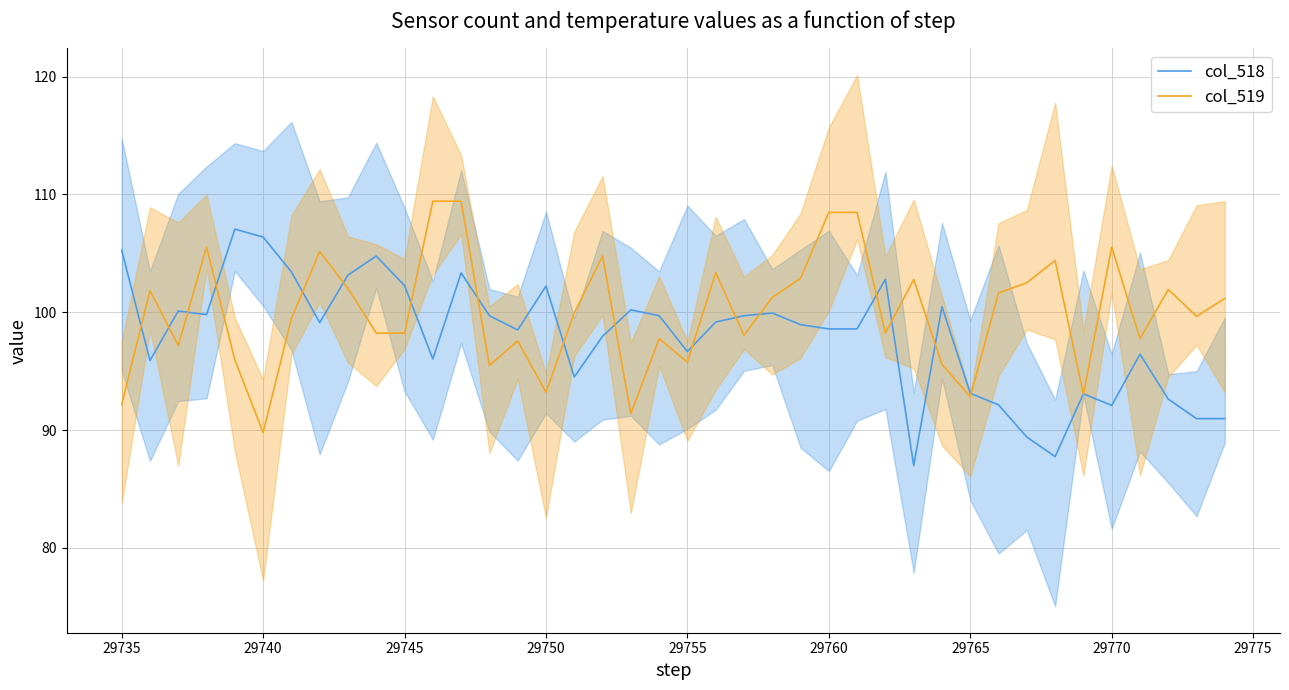

What is the approximate value of col_518 at 29765?

93.1